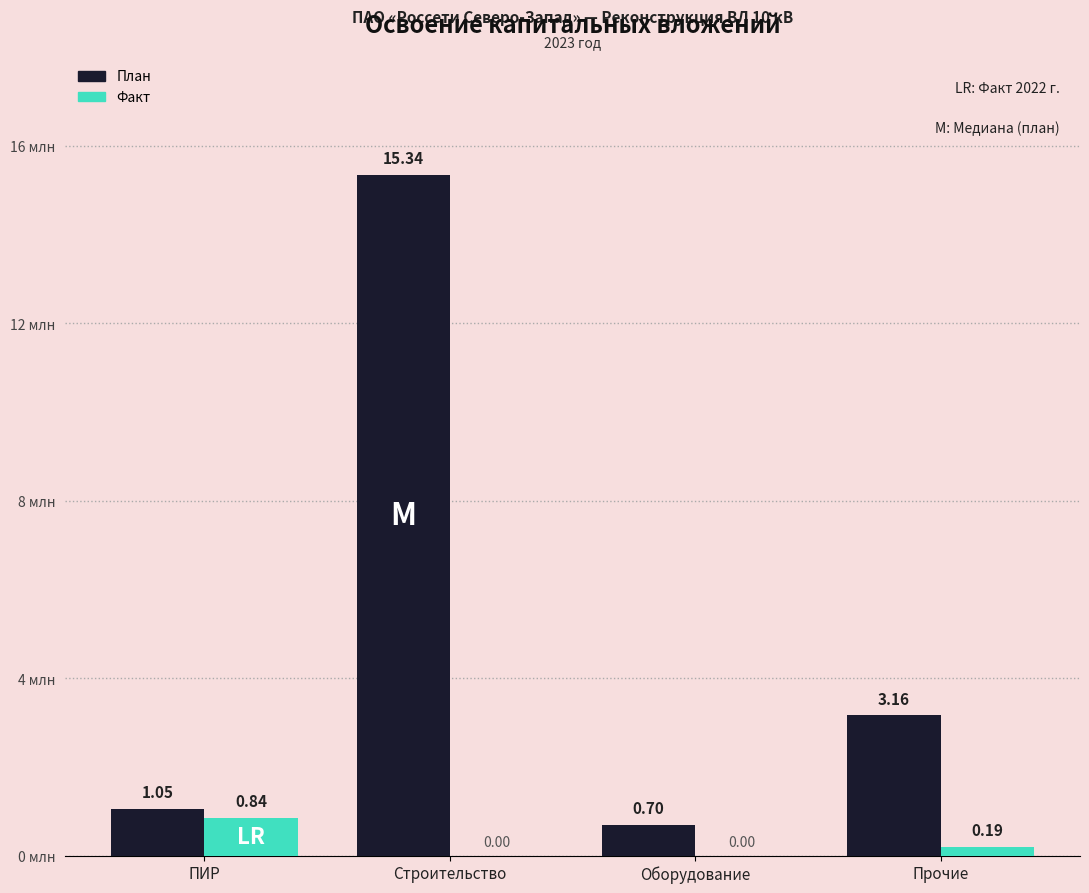

What is the sum of all Факт values?

1.0